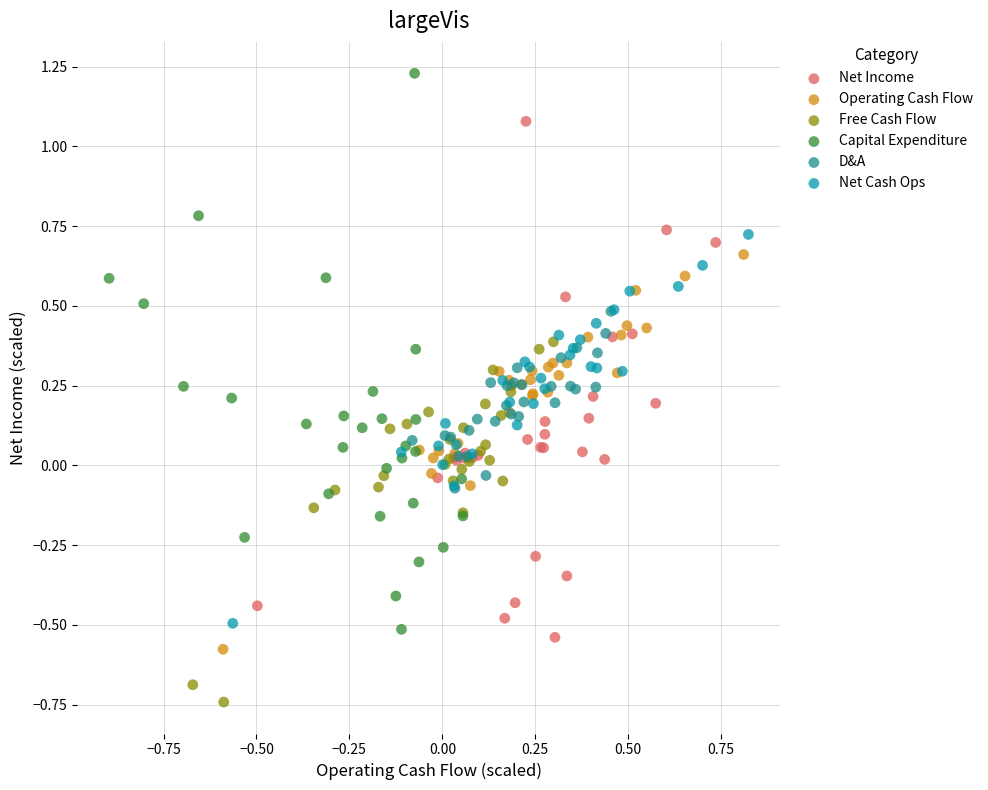

Which series has the largest Y range (max minus min)?

Capital Expenditure